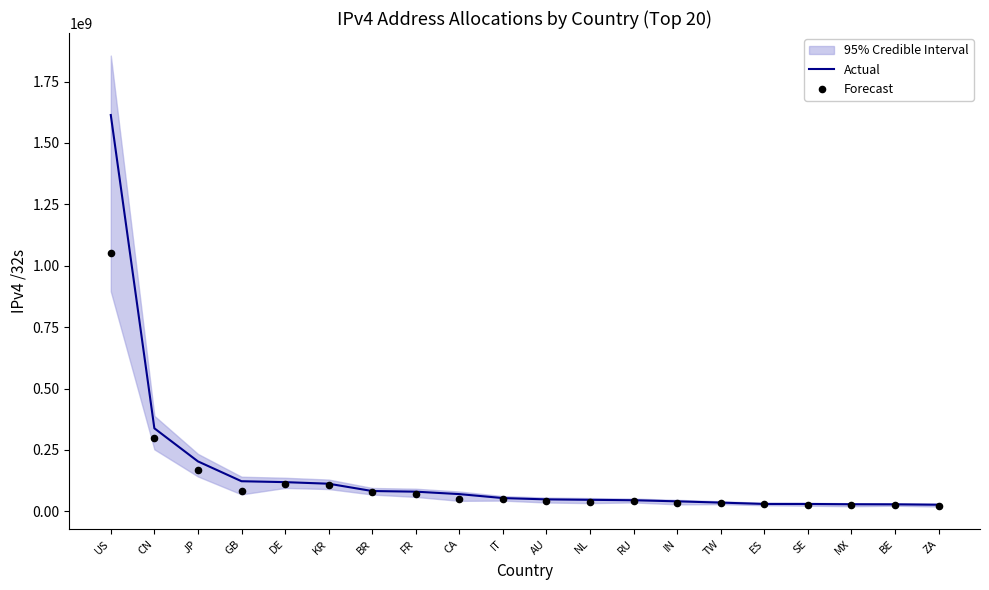

Which series has the largest total across all categories?

Actual